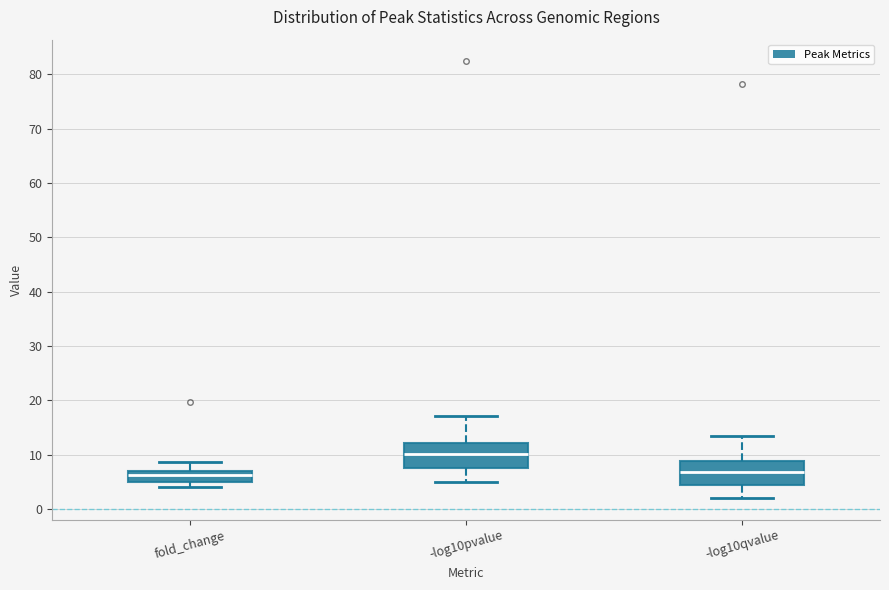

Reading left to right, transcribe this box plot: for each box, give where its median line is, the range the box spans, and where its two whiskers end, as read against the y-axis. The values are not printed on the chart, so give them approximately, as read against the axis.

fold_change: median 6, box 5 to 7, whiskers 4 to 9
-log10pvalue: median 10, box 8 to 12, whiskers 5 to 17
-log10qvalue: median 7, box 4 to 9, whiskers 2 to 14